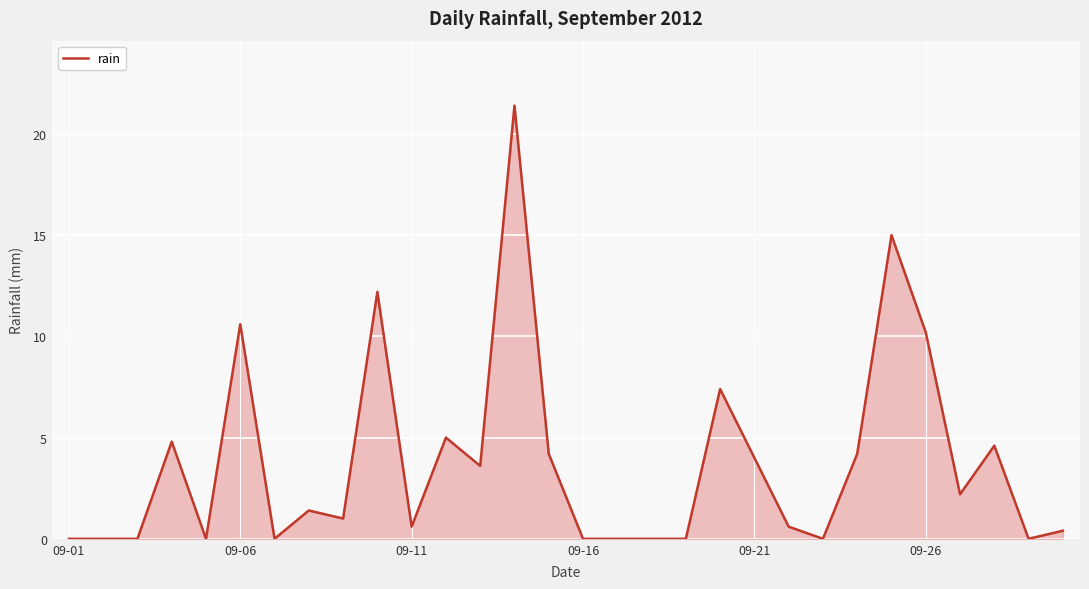

What is the maximum value shown in the chart?

21.4